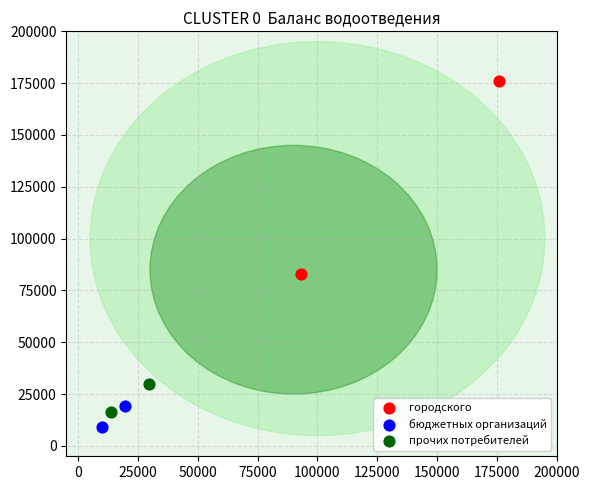

What are all the series names shown in the legend?

городского, бюджетных организаций, прочих потребителей